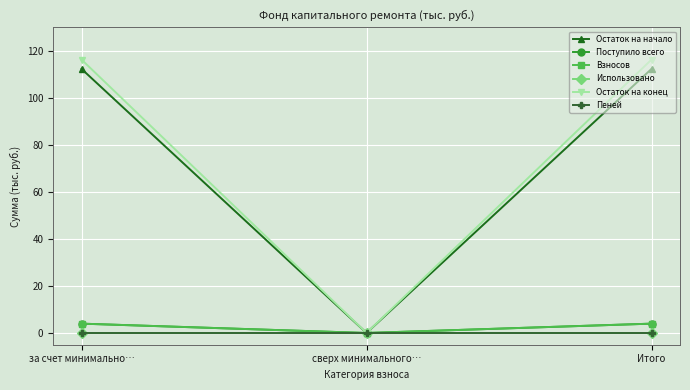

What position from the left is Итого?

3